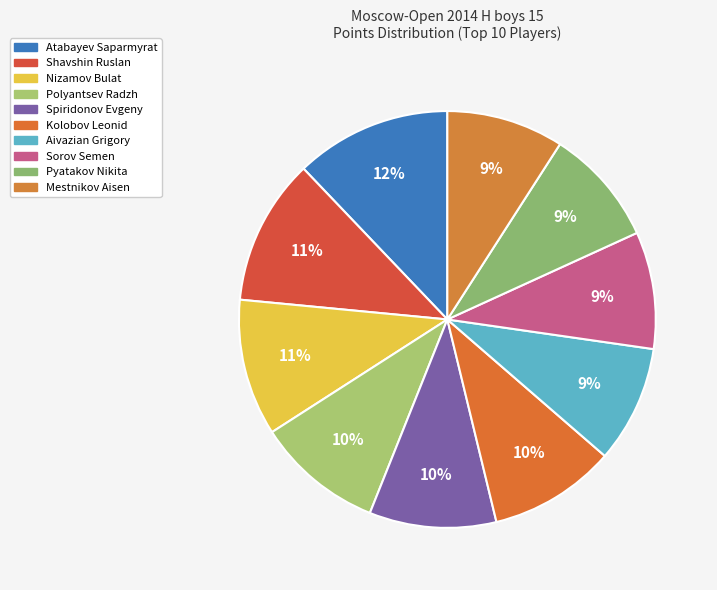

How many slices are in this pie chart?

10